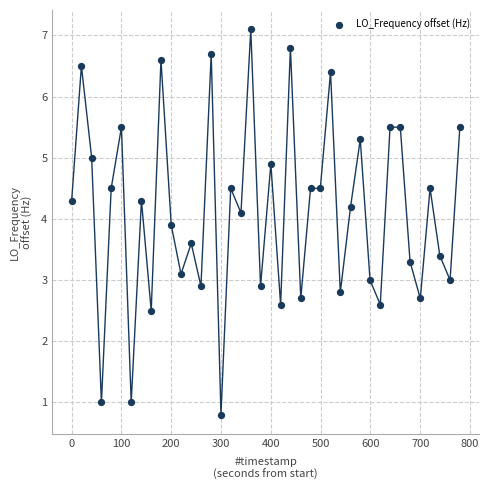

What is the range of X values (max minus min)?

779.7